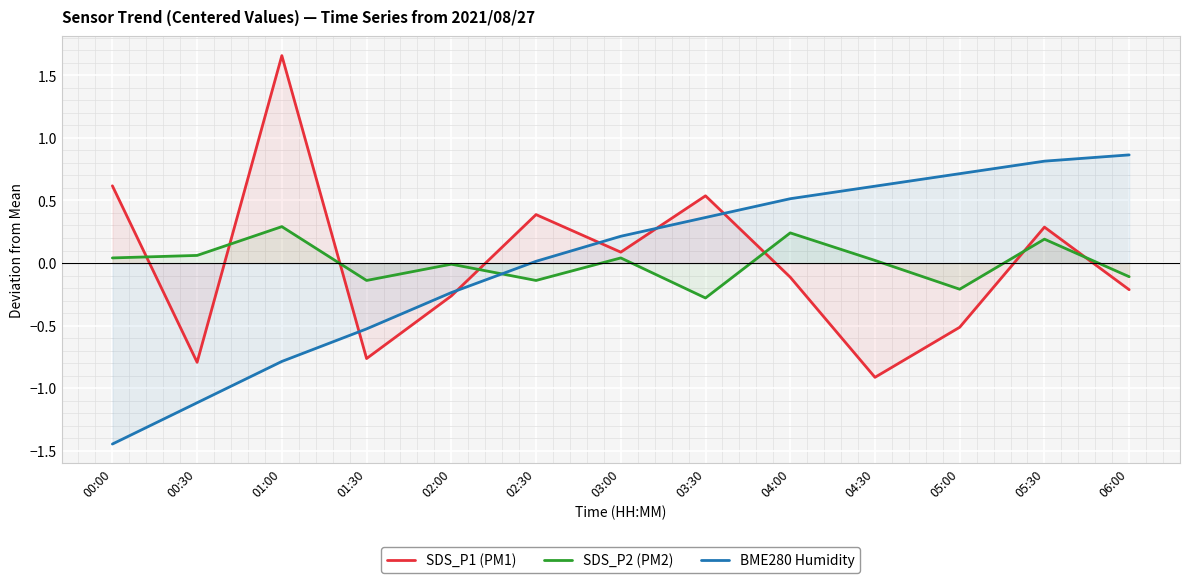

Which series changed the most between 00:30 and 05:30?

BME280 Humidity